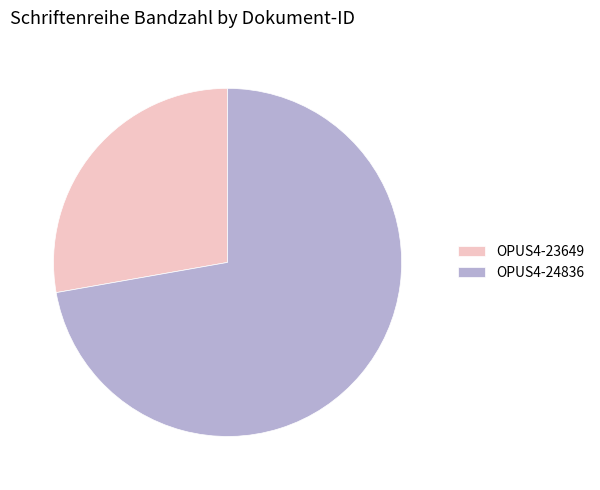

Which has a higher value, OPUS4-23649 or OPUS4-24836?

OPUS4-24836